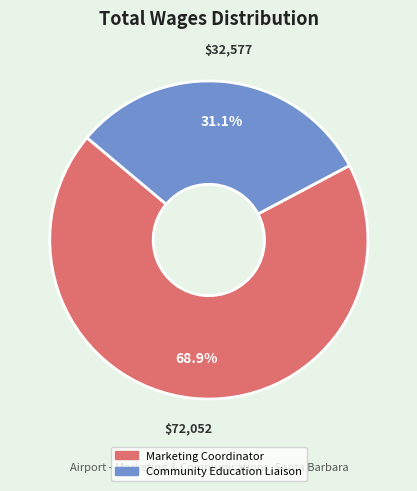

To the nearest percent, what percentage of the pie is Community Education Liaison?

31%